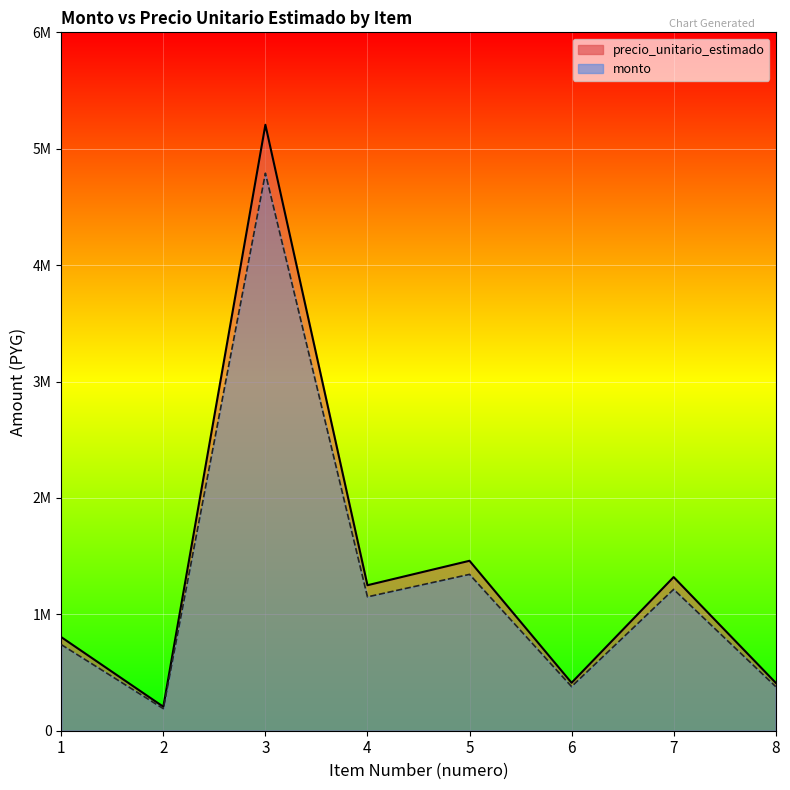

Which series changed the most between 3 and 4?

precio_unitario_estimado